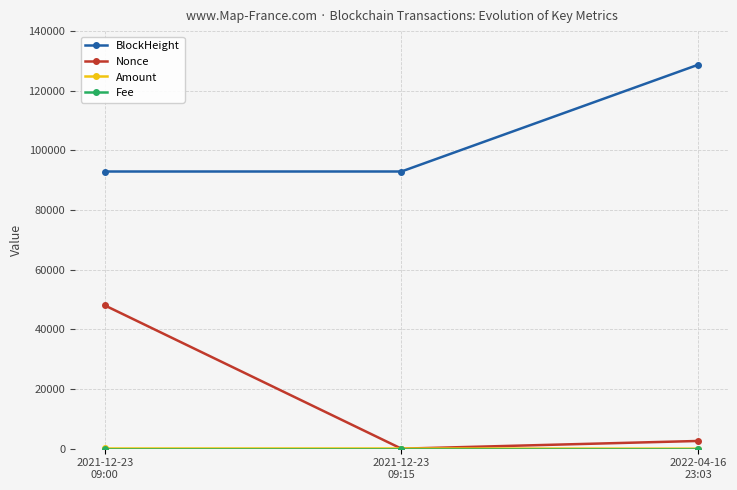

At which category is the sum across all series the highest?

2021-12-23
09:00